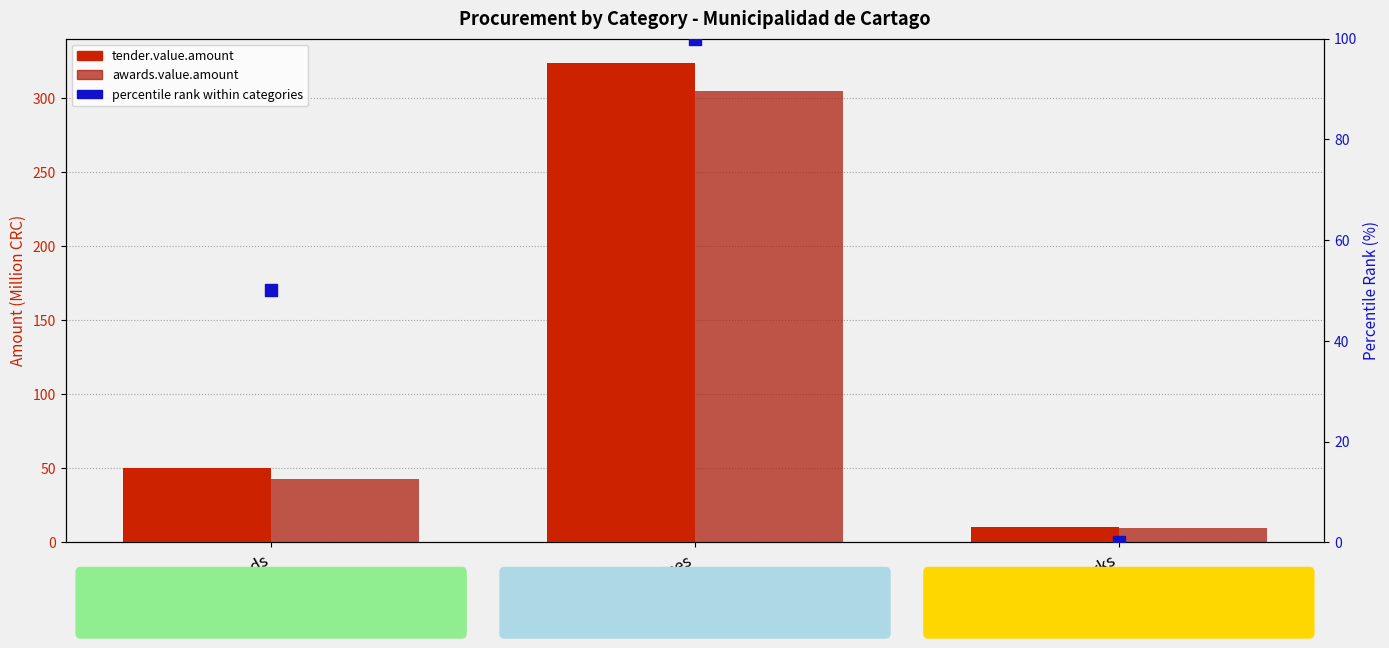

Which series reaches the minimum Y coordinate?

percentile rank within categories